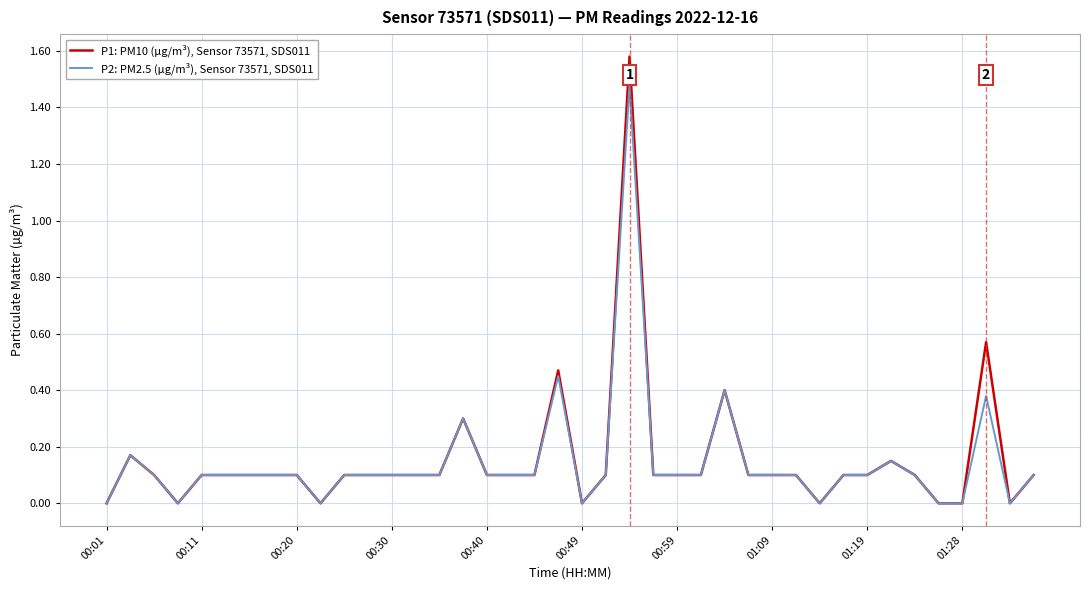

Rank the series by their maximum value, from highest to lowest.

P1: PM10 (µg/m³), Sensor 73571, SDS011, P2: PM2.5 (µg/m³), Sensor 73571, SDS011